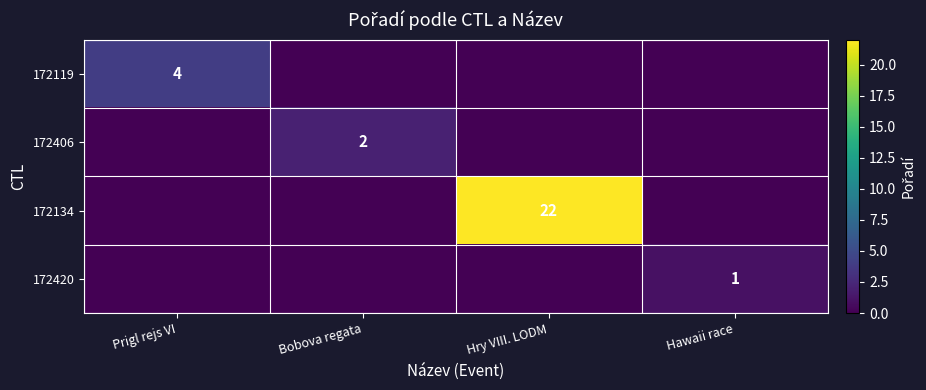

Rank the series by their maximum value, from lowest to highest.

172420, 172406, 172119, 172134